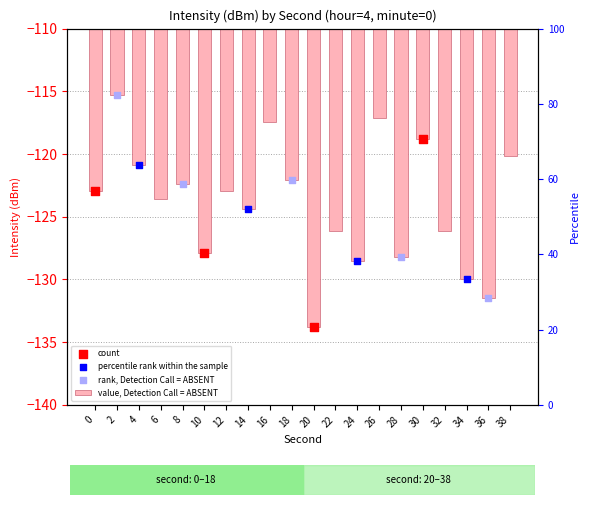

What is the change in value from 8 to 20?

-11.4